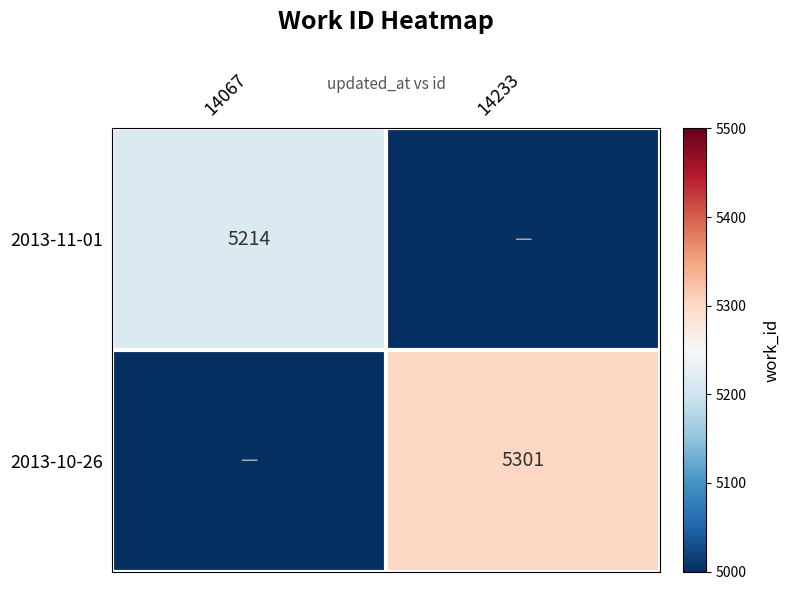

True or false: 2013-11-01 has a value of 3015 at 14067.

False